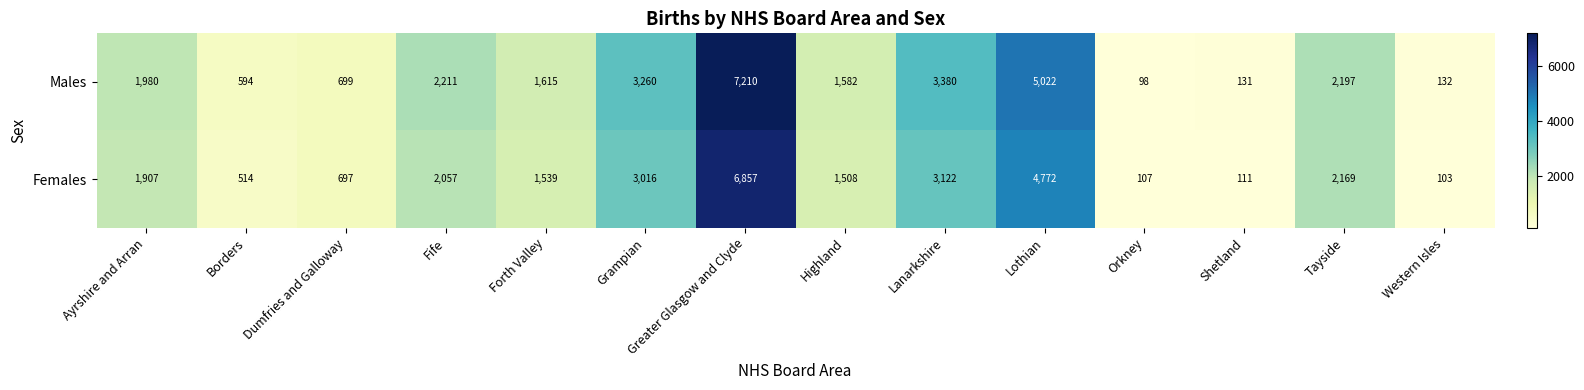

At Borders, list the series in order from largest to smallest.

Males, Females